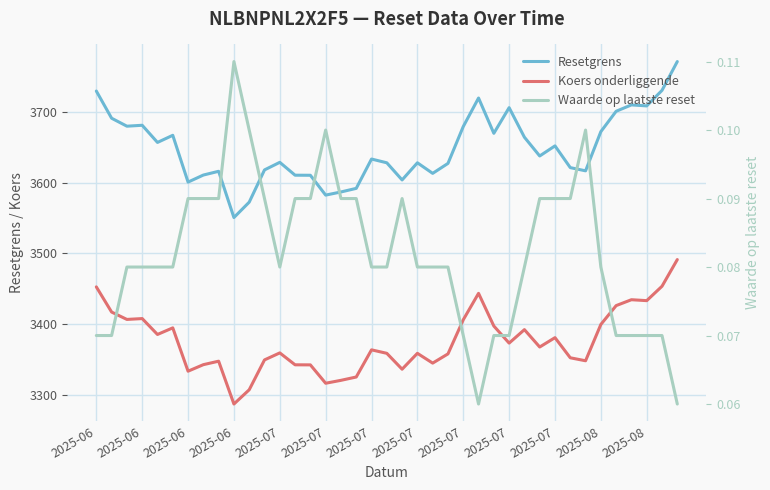

Is it true that Waarde op laatste reset equals 0.0 at 35?

False